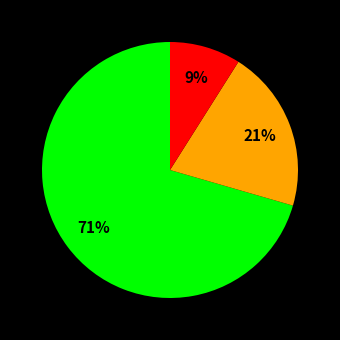

To the nearest percent, what is the average slice percentage?

33%